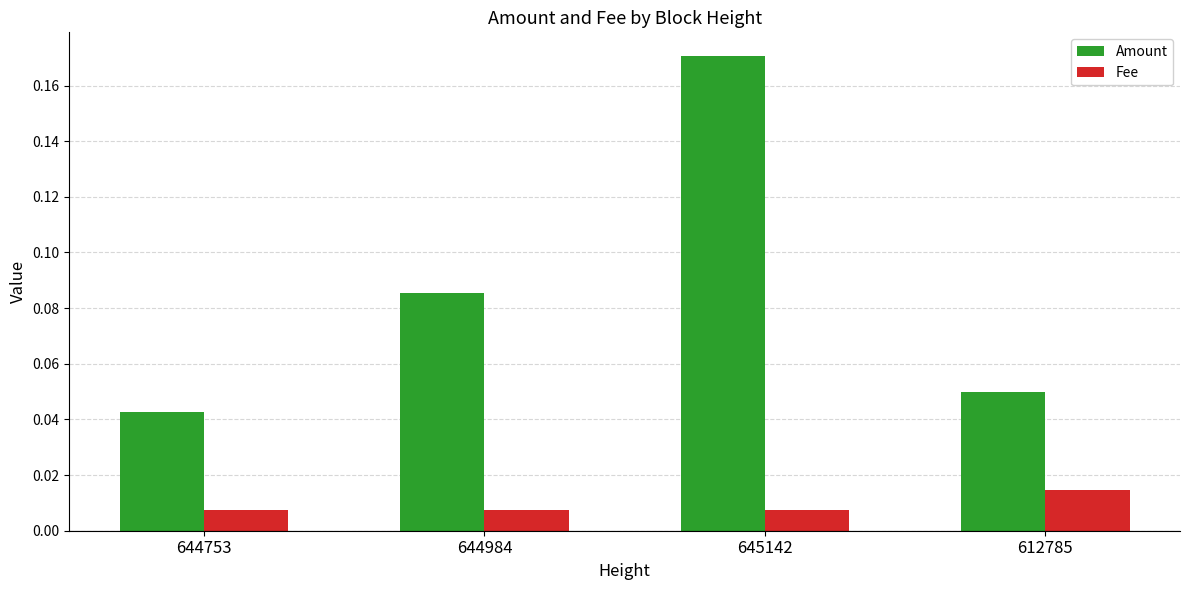

What position from the right is 645142?

2